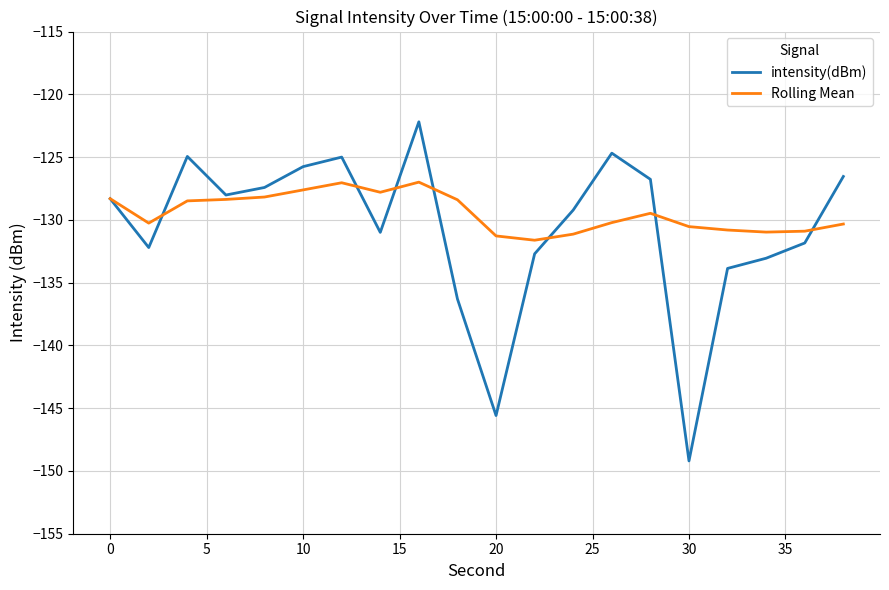

Which series has the largest range (max minus min)?

intensity(dBm)